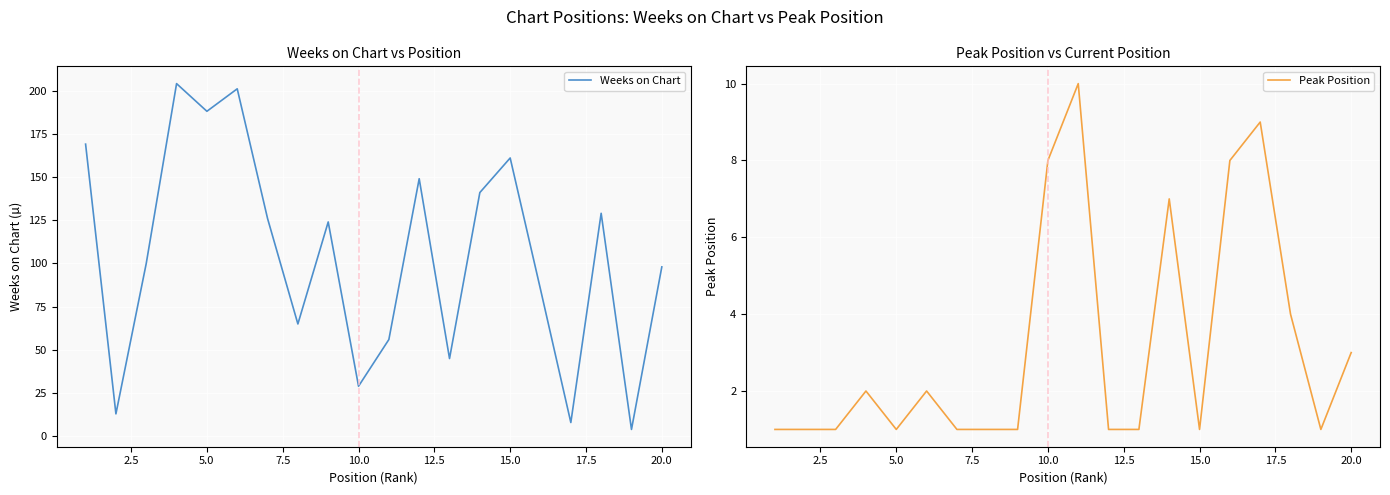

In Peak Position, how many points are lower than both neighbors (excluding endpoints)?

3